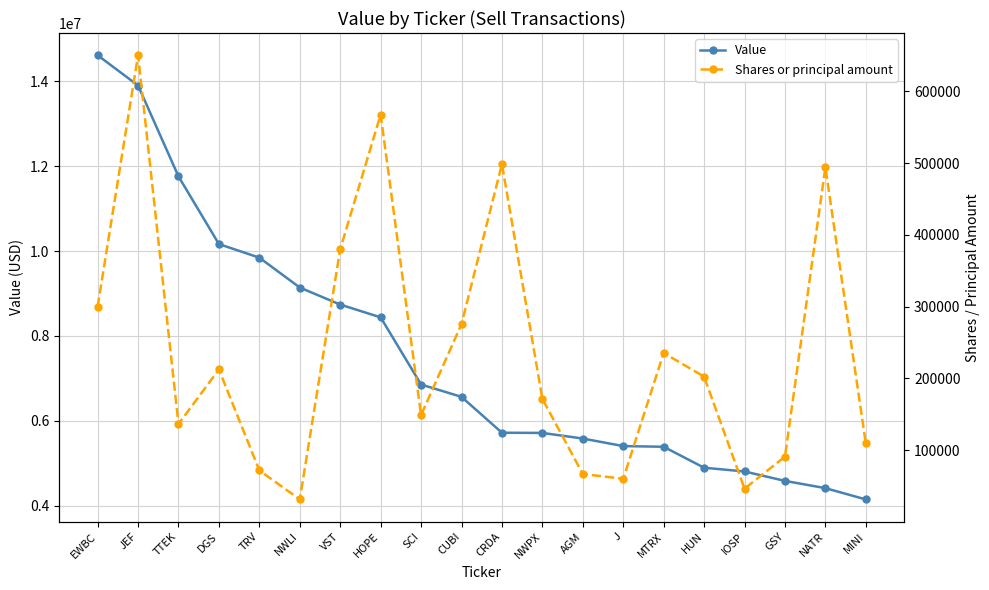

At which label does Shares or principal amount first exceed 202566?

EWBC